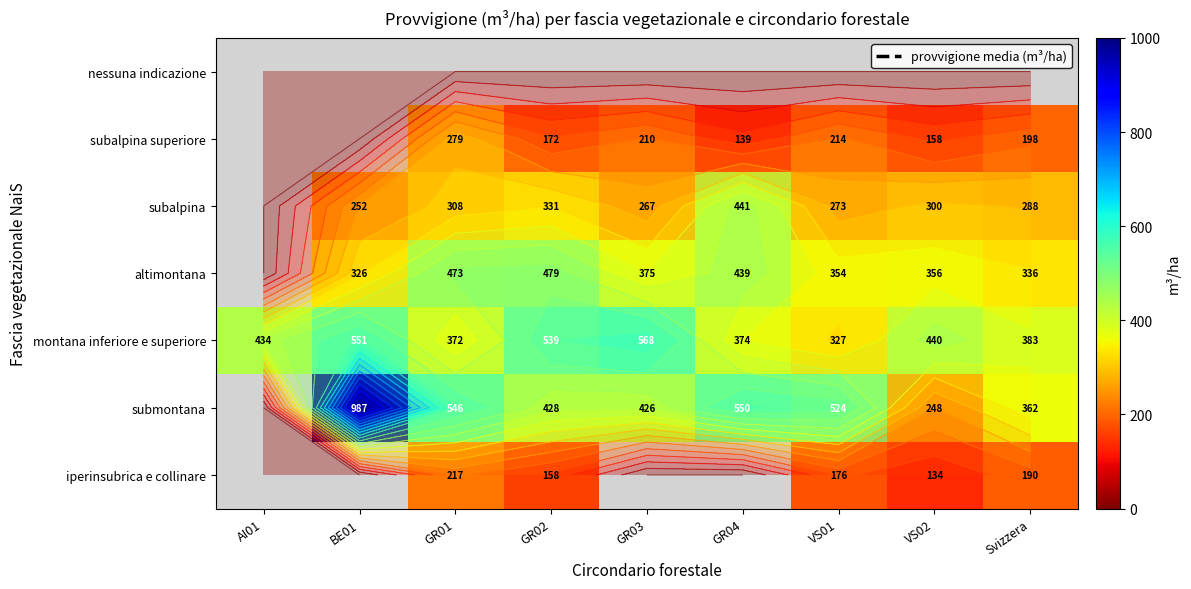

Where is montana inferiore e superiore nearest to the value 447?

VS02